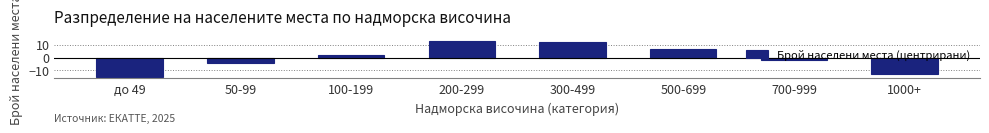

What is the change in value from 100-199 to 500-699?

+5